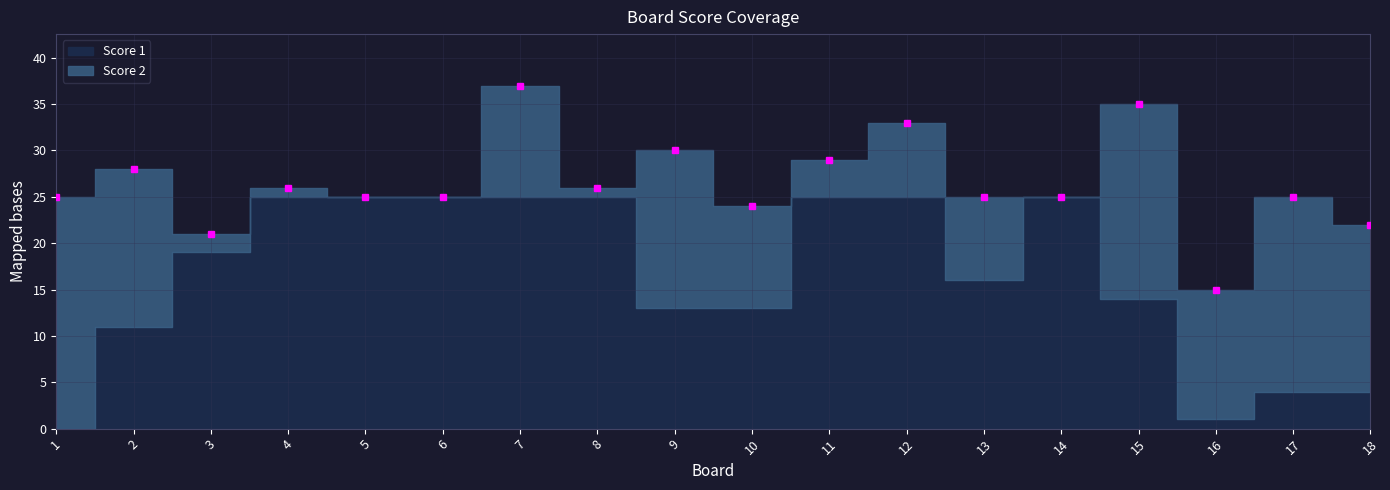

At which label does Score 2 reach its peak?

1